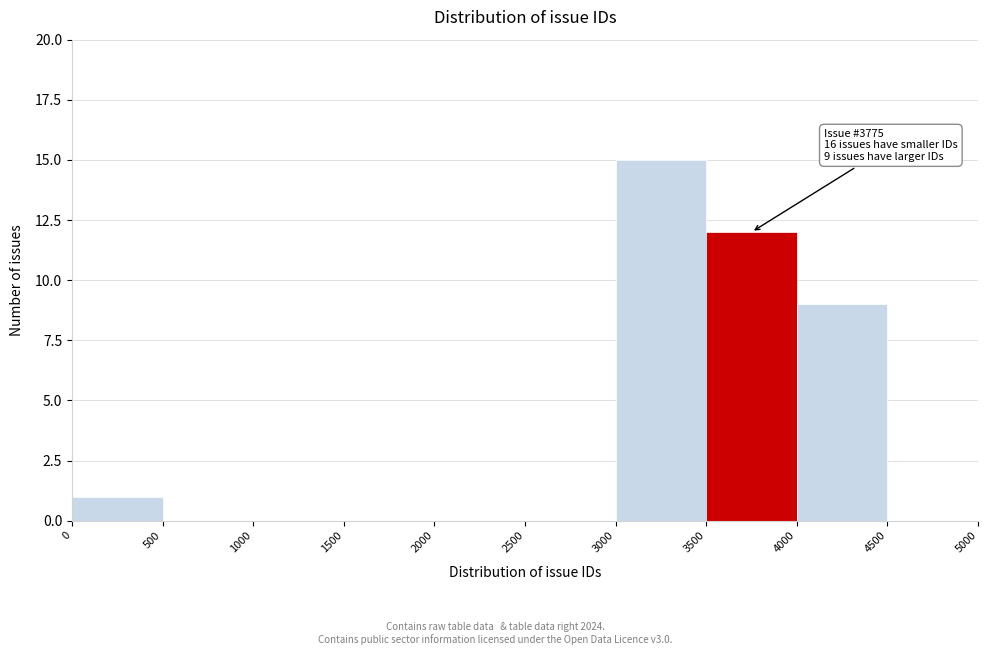

Over which range of the x-axis is the bar tallest?

3000 to 3500